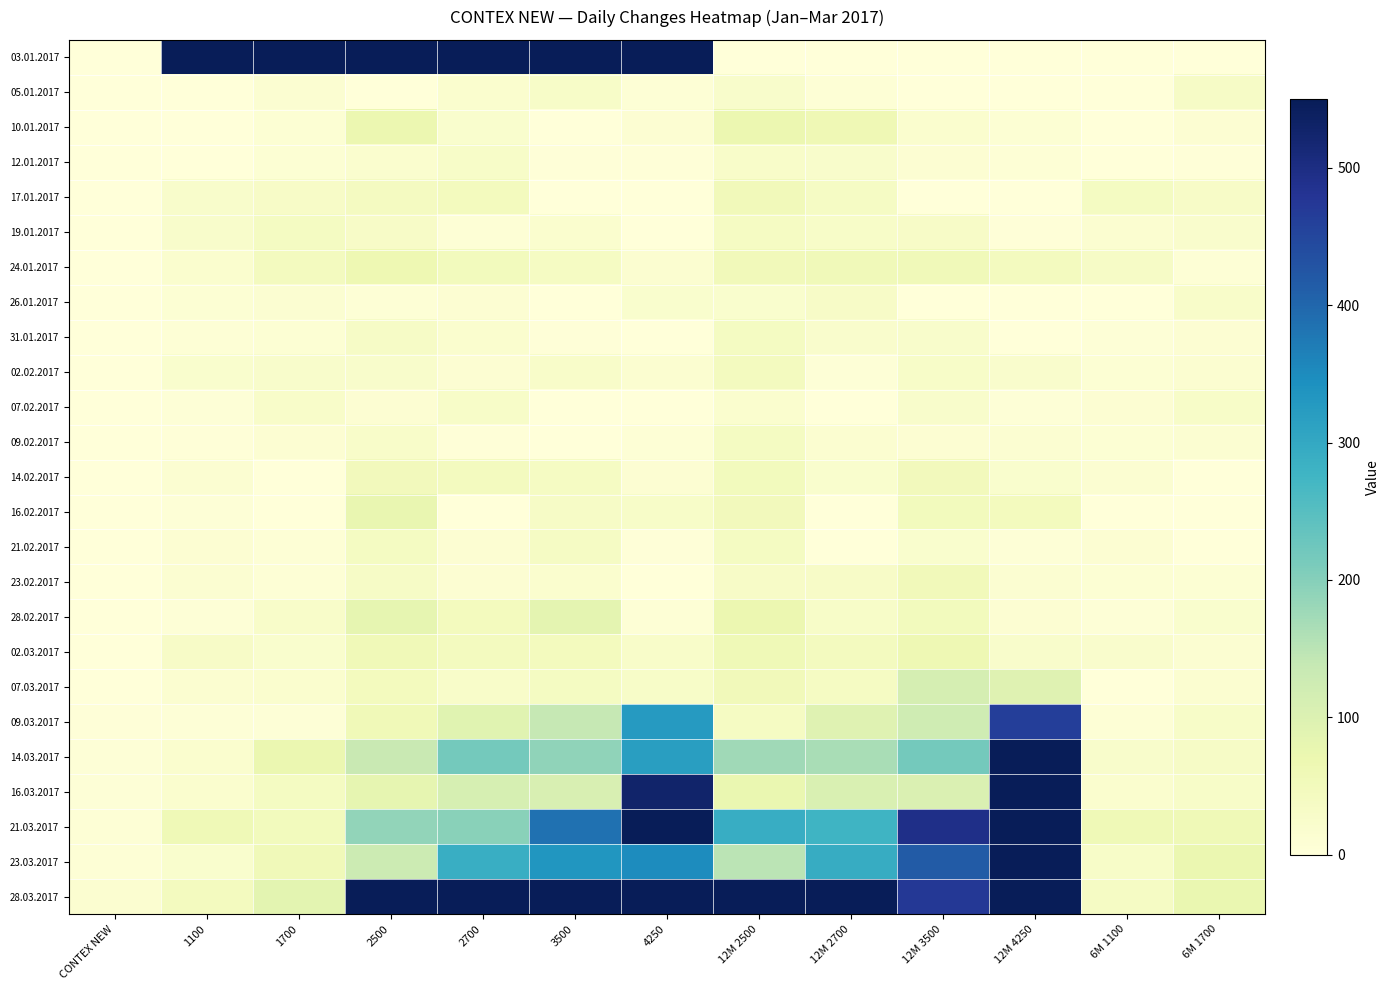

Which series changed the most between 3500 and 12M 3500?

03.01.2017